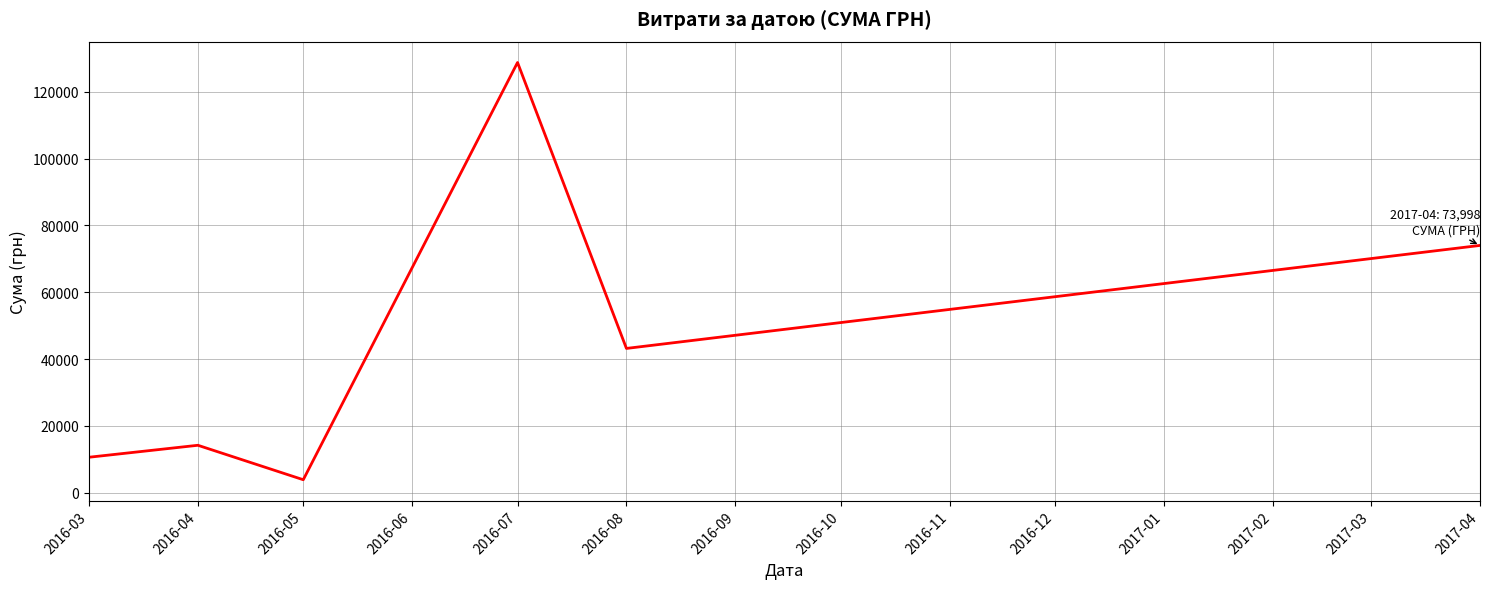

What is the change in value from 2016-07 to 2017-04?

-54747.8